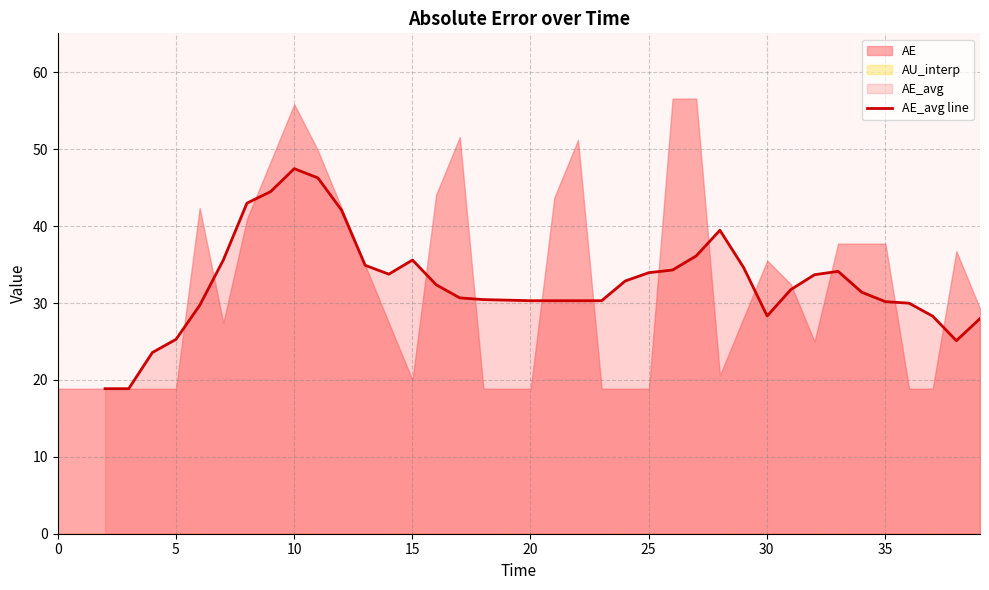

How many values exceed 31?

20